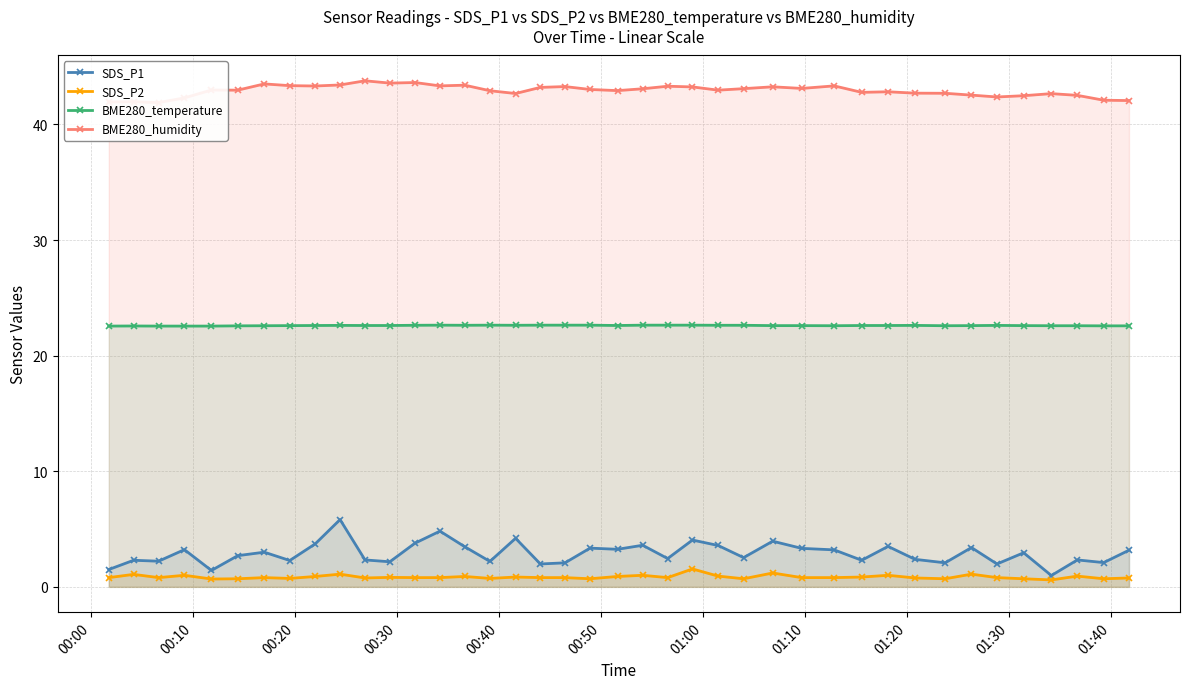

True or false: BME280_temperature and SDS_P1 intersect in this chart.

False